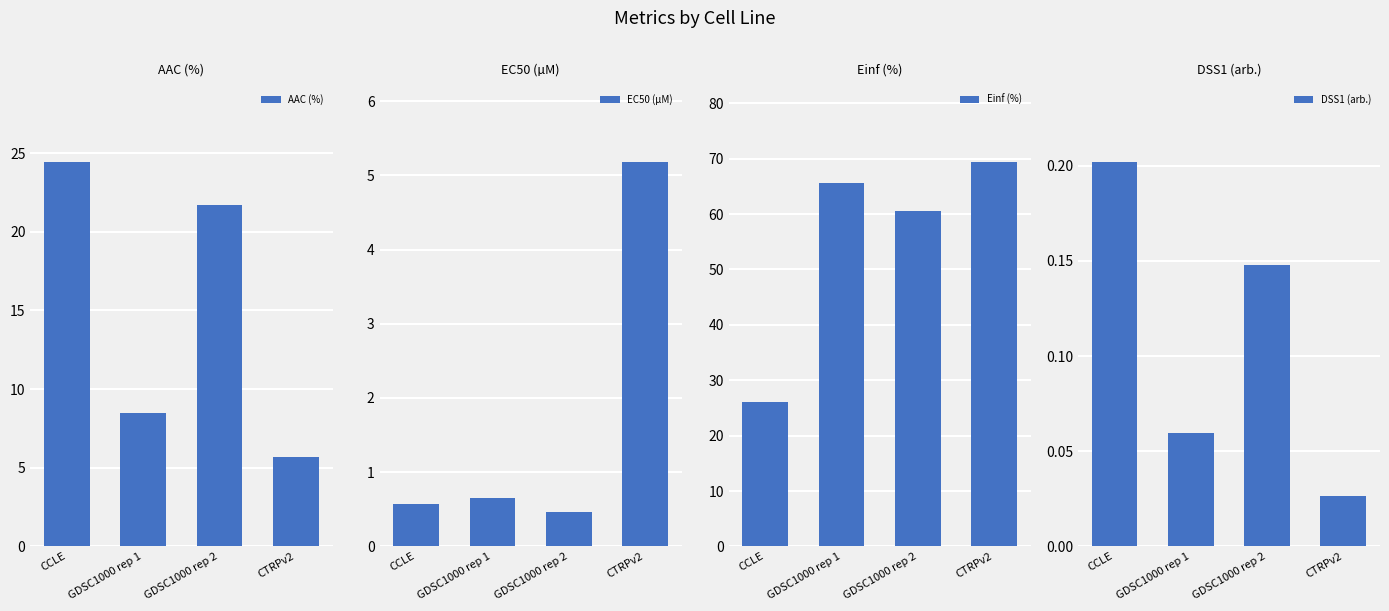

Reading left to right, extract all data points from this chart.

AAC (%): CCLE=24.4	GDSC1000 rep 1=8.5	GDSC1000 rep 2=21.7	CTRPv2=5.7
EC50 (µM): CCLE=0.6	GDSC1000 rep 1=0.7	GDSC1000 rep 2=0.5	CTRPv2=5.2
Einf (%): CCLE=26.1	GDSC1000 rep 1=65.6	GDSC1000 rep 2=60.5	CTRPv2=69.4
DSS1 (arb.): CCLE=0.2	GDSC1000 rep 1=0.1	GDSC1000 rep 2=0.1	CTRPv2=0.0